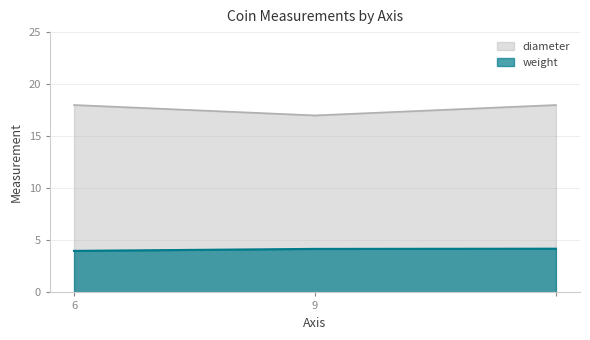

What is the sum of the weight values at  and 9?

8.4